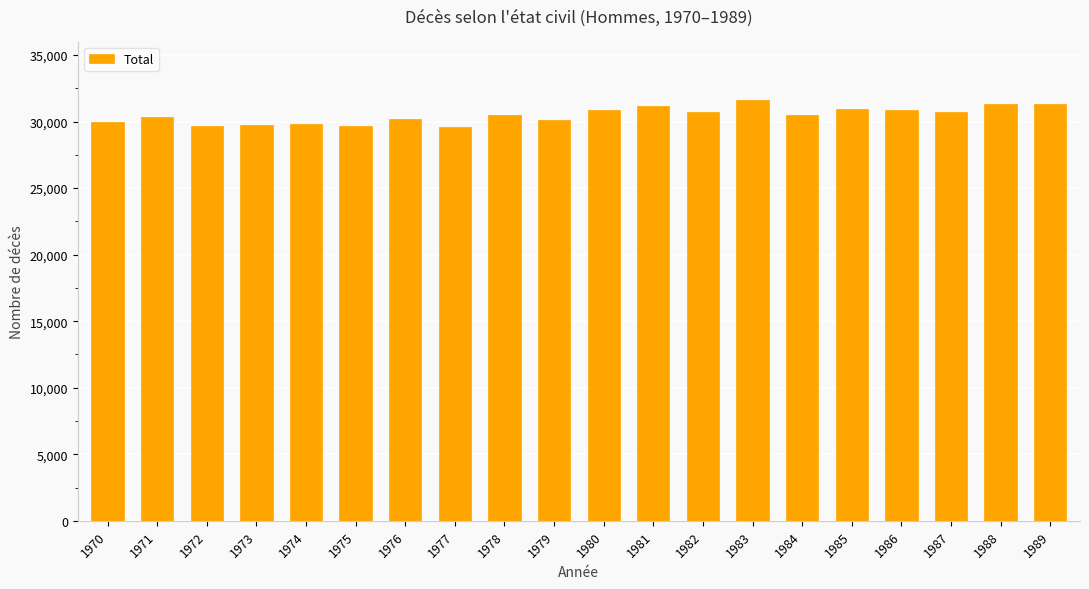

What is the sum of all values?

609718